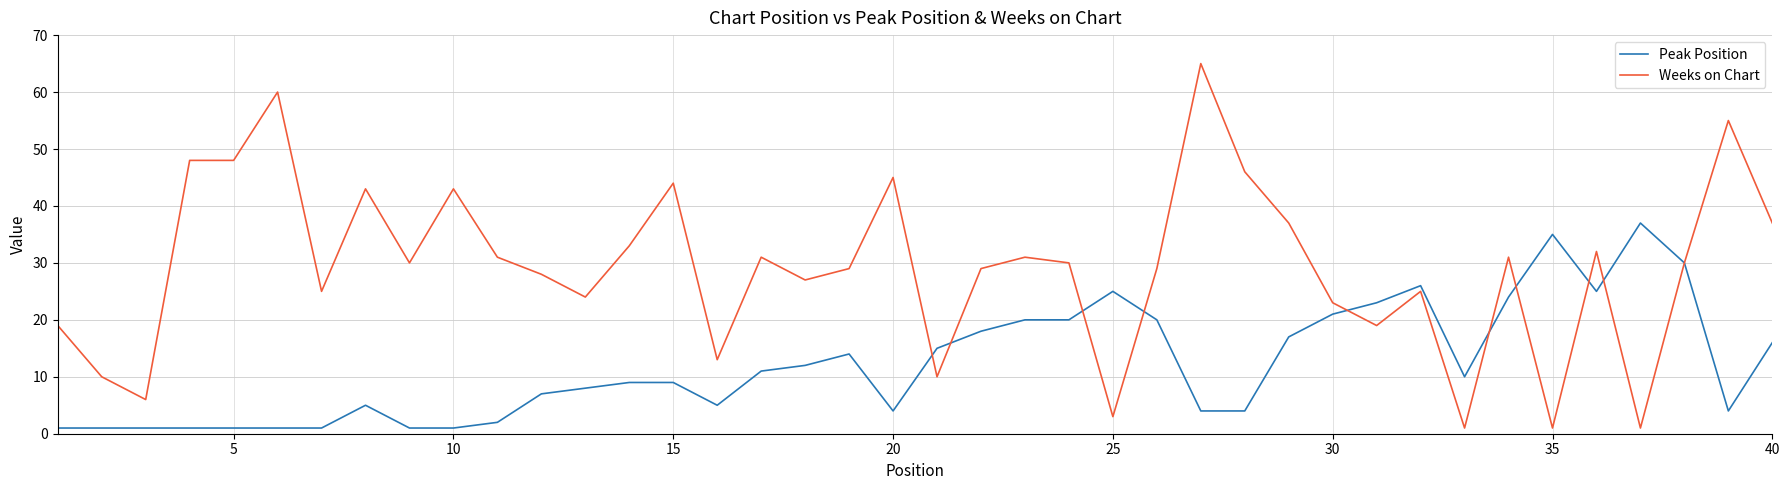

Which series has the largest total across all categories?

Weeks on Chart